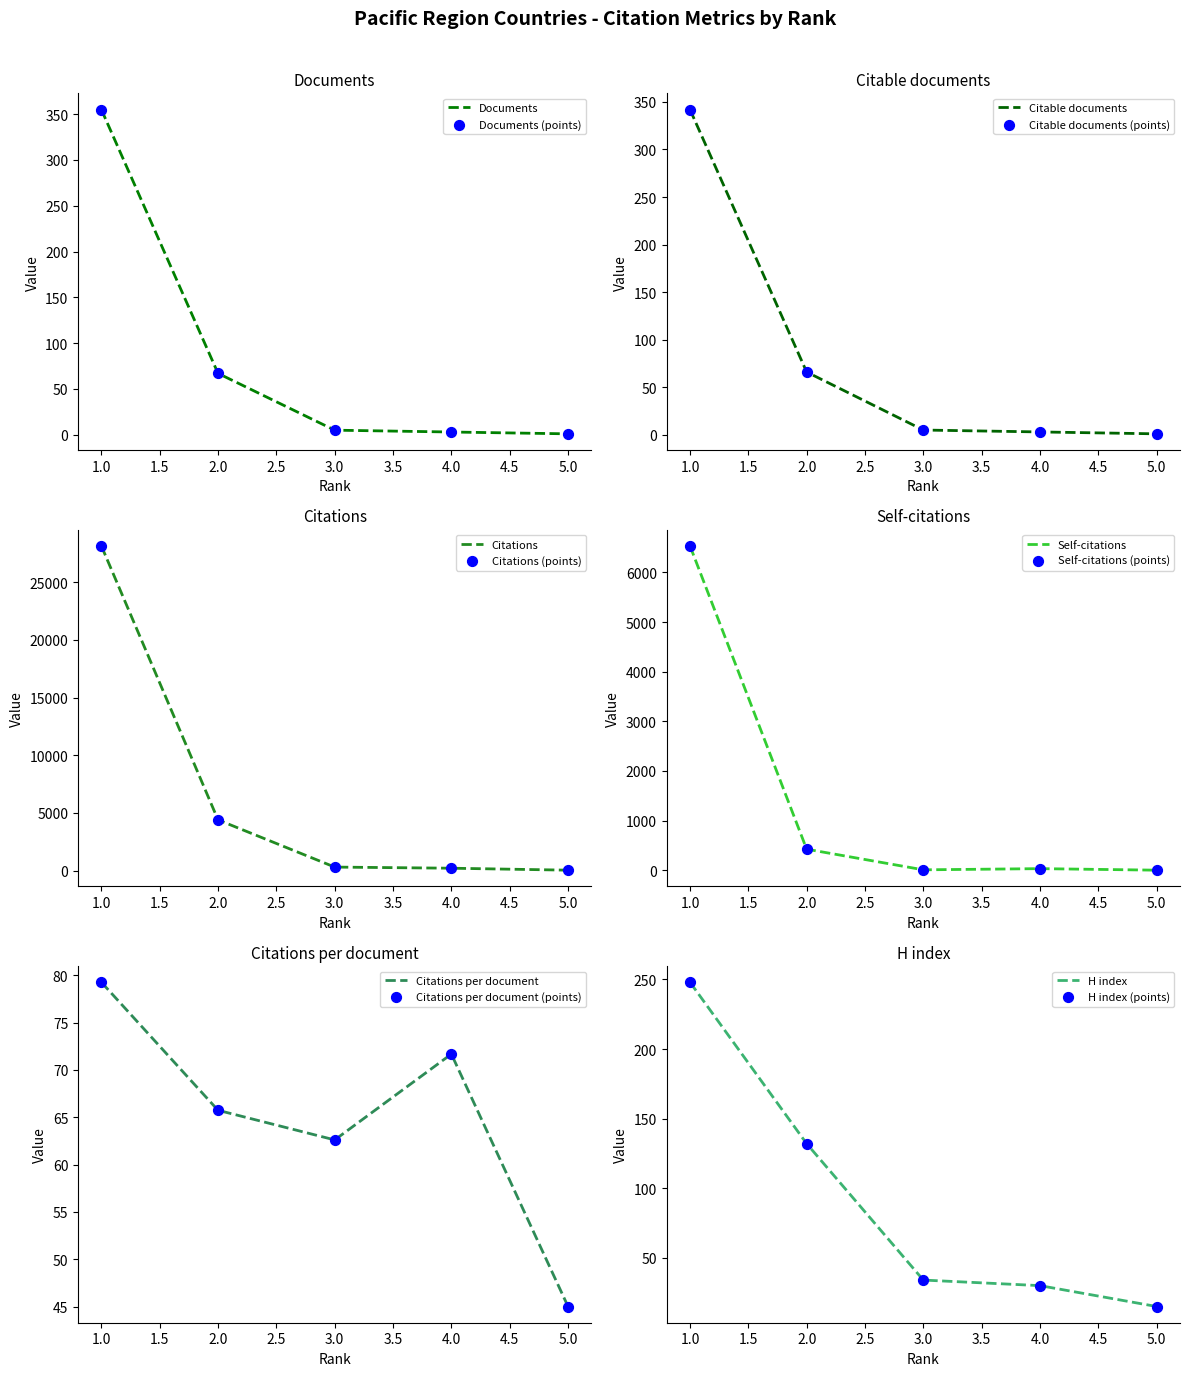

Is the value of Documents at 4 greater than the value of Citations at 2?

No